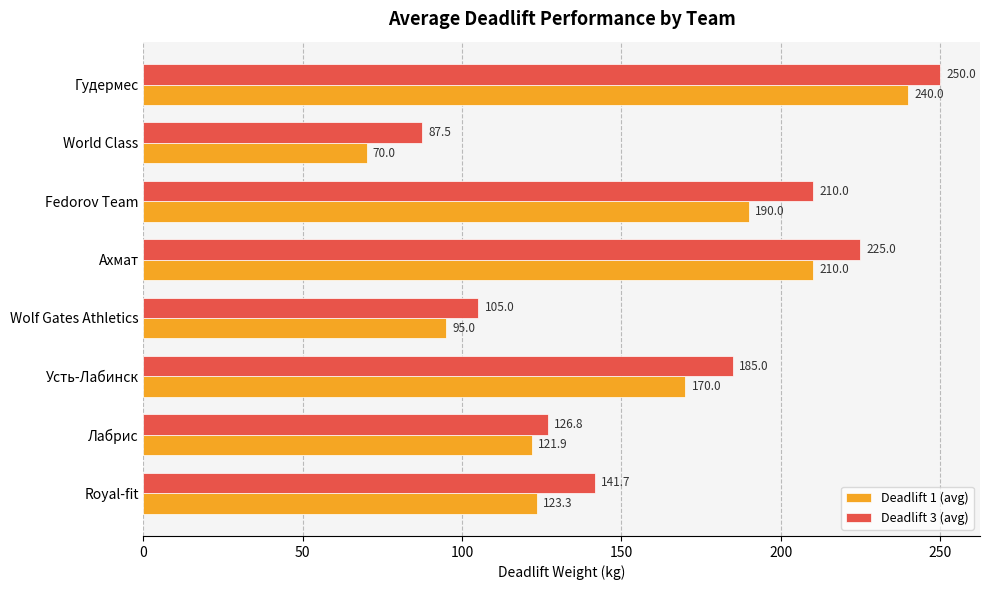

Is it true that Deadlift 1 (avg) equals 325.8 at Гудермес?

False